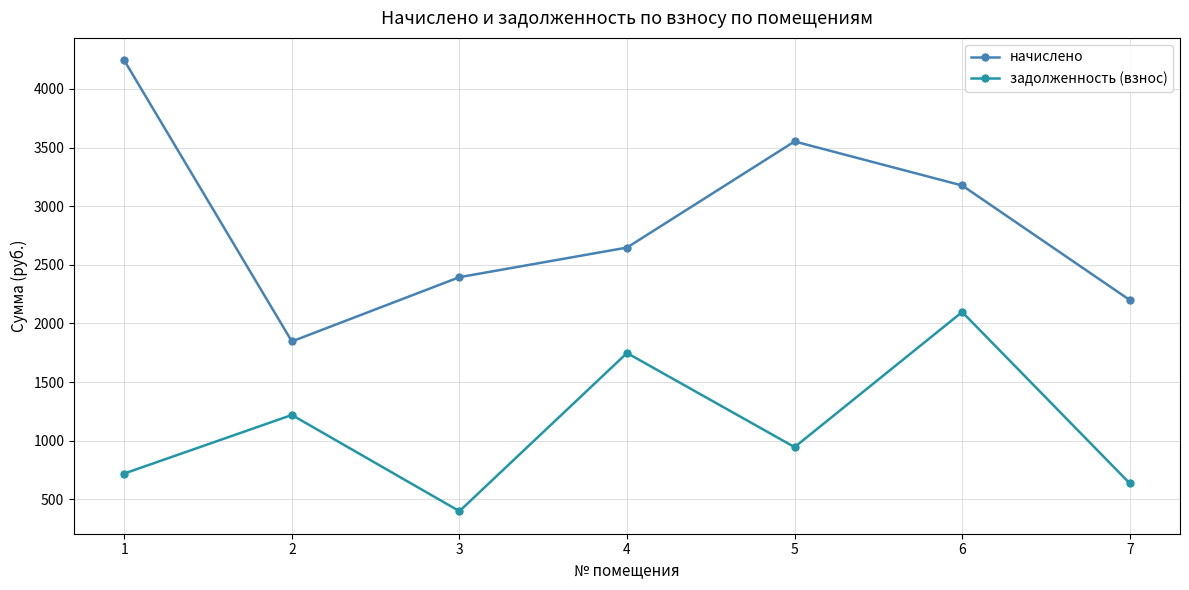

What is the difference between the highest and lowest values at 2?

627.3